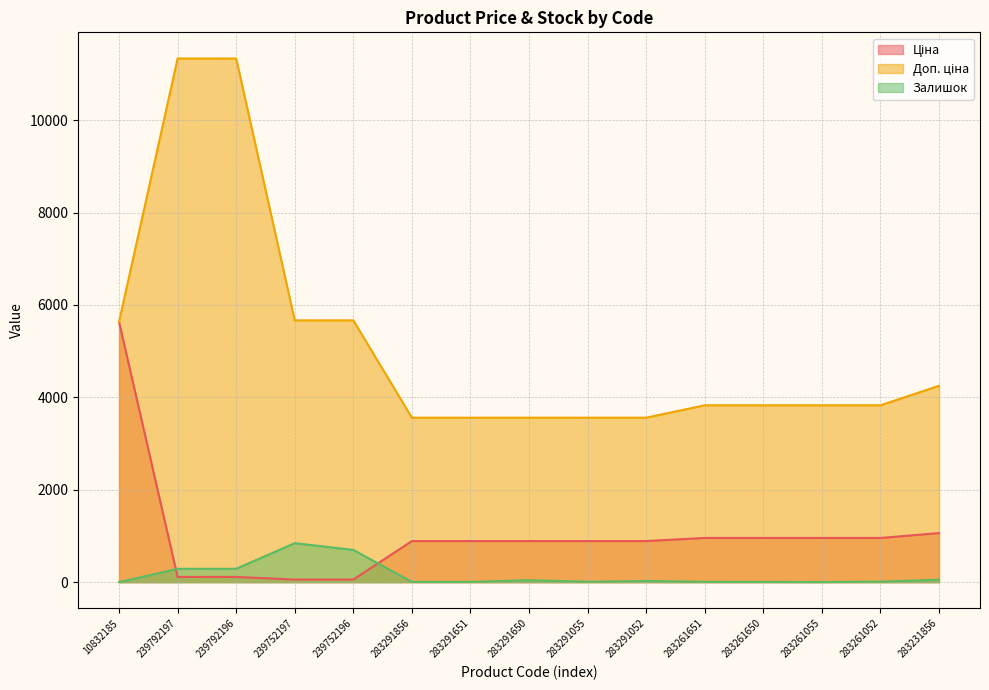

What is the difference between the highest and lowest values at 283291651?

3553.7